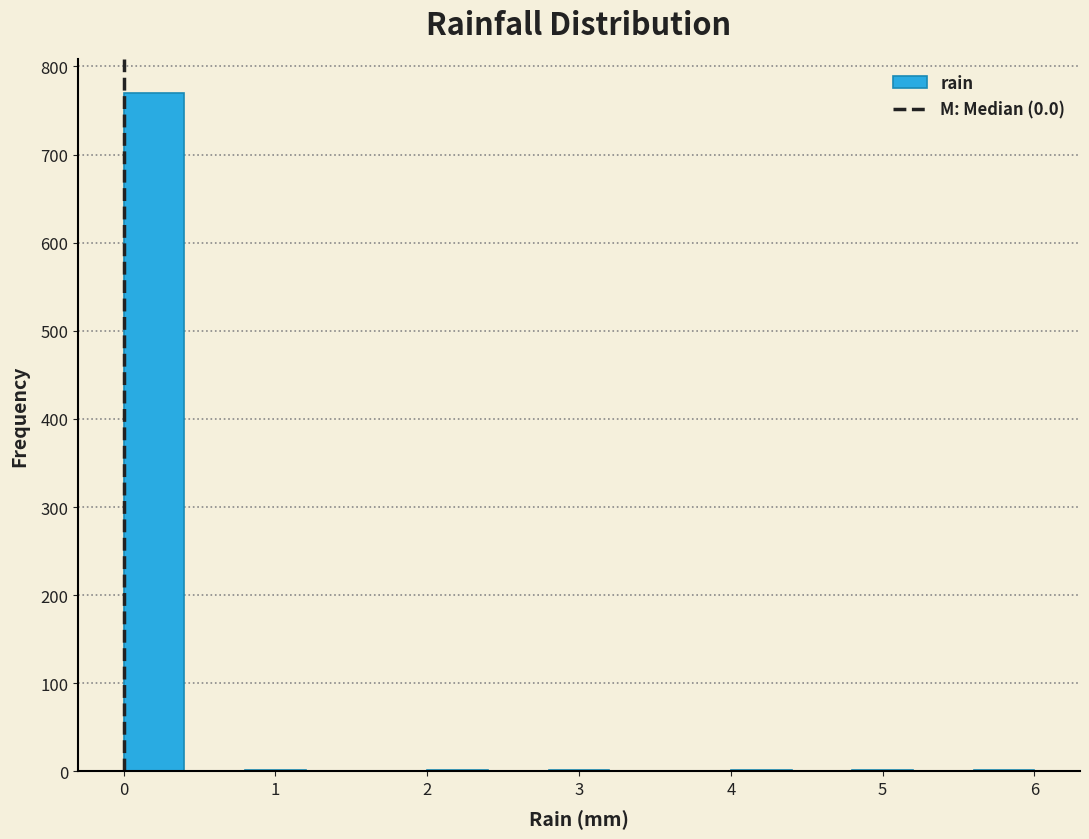

How tall is the bar that spans 0.0 to 0.4 on the x-axis? The values are not printed on the chart, so give them approximately, as read against the axis.

770